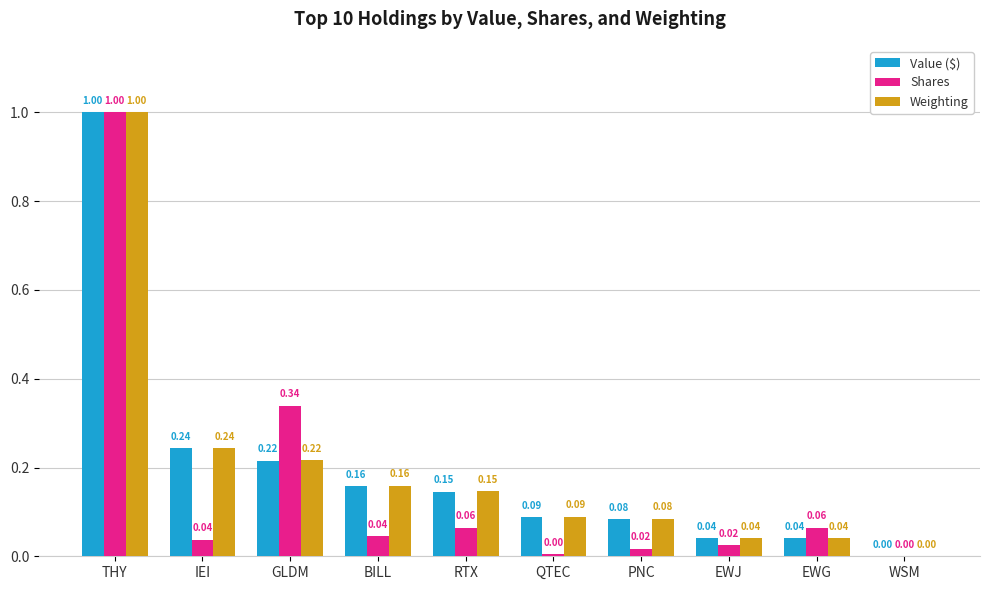

Which category has the highest value in the Value ($) series?

THY